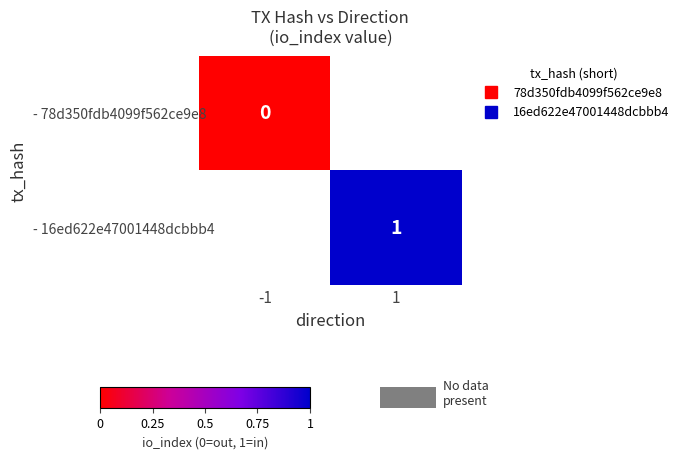

What is the greatest value displayed?

1.0